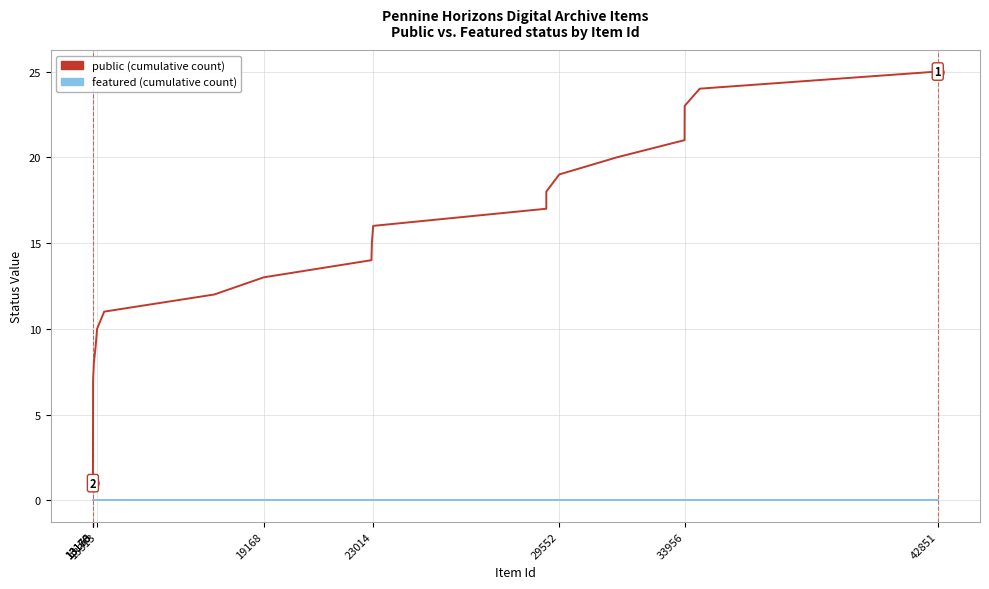

Which series has the widest spread of values?

public (cumulative count)